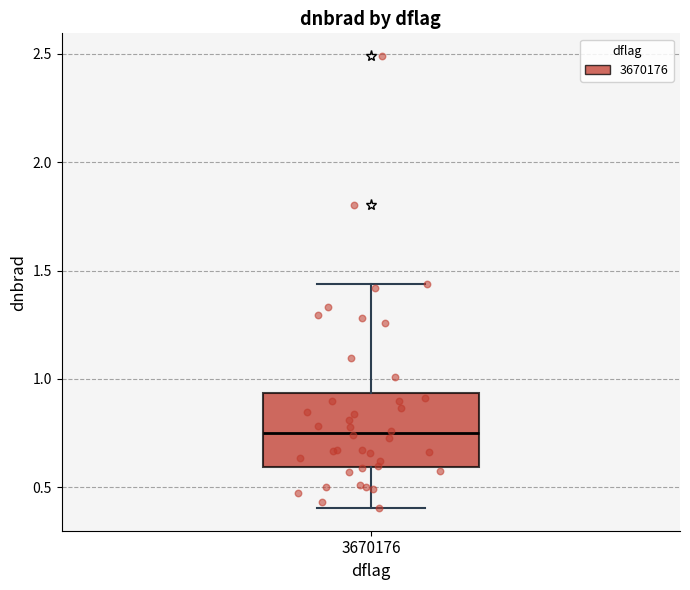

Transcribe this box plot: give where the median line is, the range the box spans, and where the two whiskers end, as read against the y-axis. The values are not printed on the chart, so give them approximately, as read against the axis.

median 0.75, box 0.60 to 0.95, whiskers 0.40 to 1.45